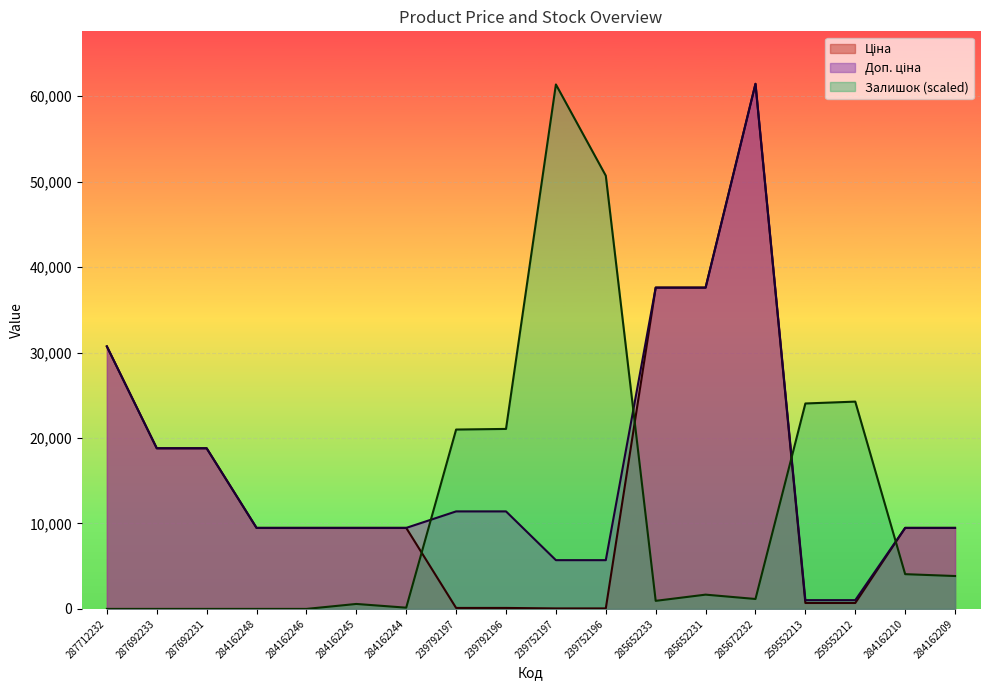

What is the label of the 3rd point from the left?

287692231